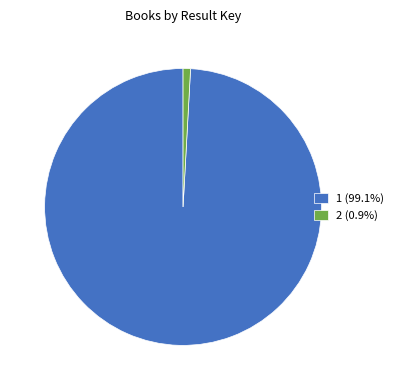

Which category accounts for the majority?

1